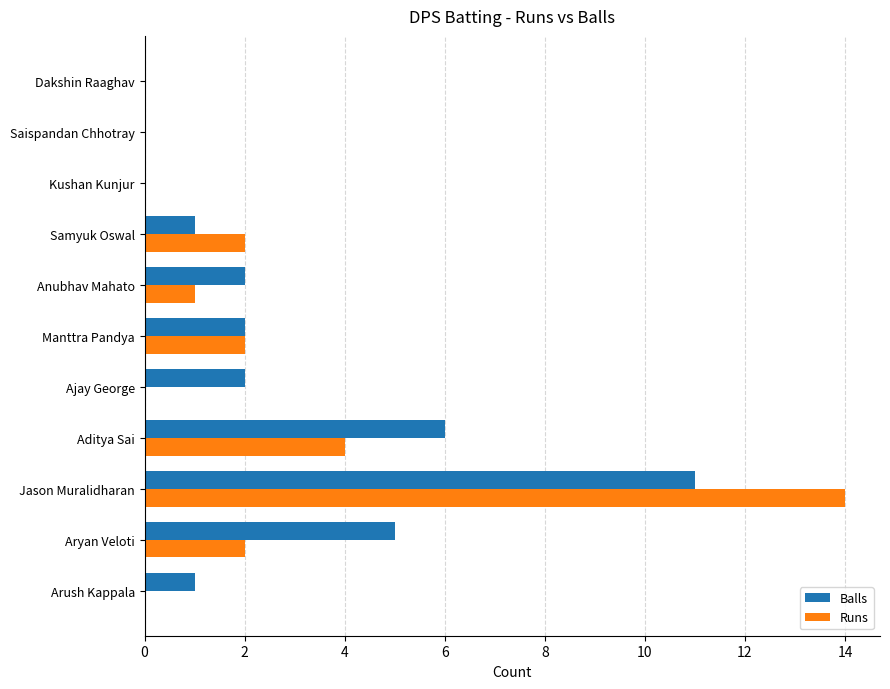

At which category is the sum across all series the highest?

Jason Muralidharan